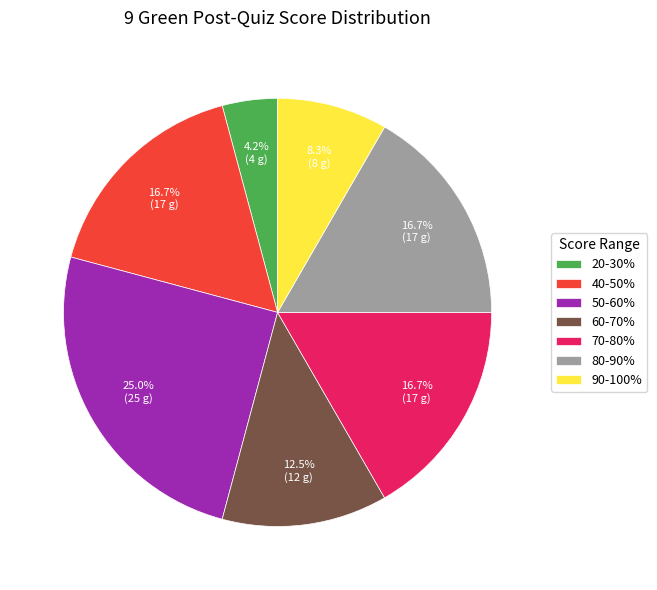

How many segments does this pie chart have?

7